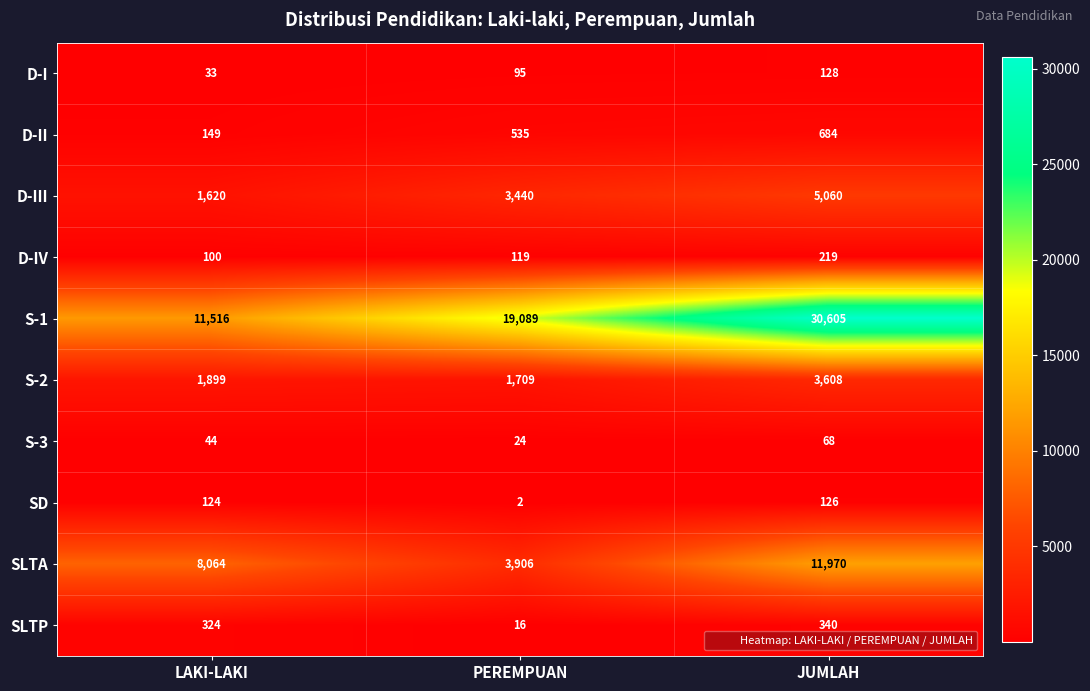

Reading right to left, list all the values displayed in this chart.

D-I: 128	95	33
D-II: 684	535	149
D-III: 5060	3440	1620
D-IV: 219	119	100
S-1: 30605	19089	11516
S-2: 3608	1709	1899
S-3: 68	24	44
SD: 126	2	124
SLTA: 11970	3906	8064
SLTP: 340	16	324